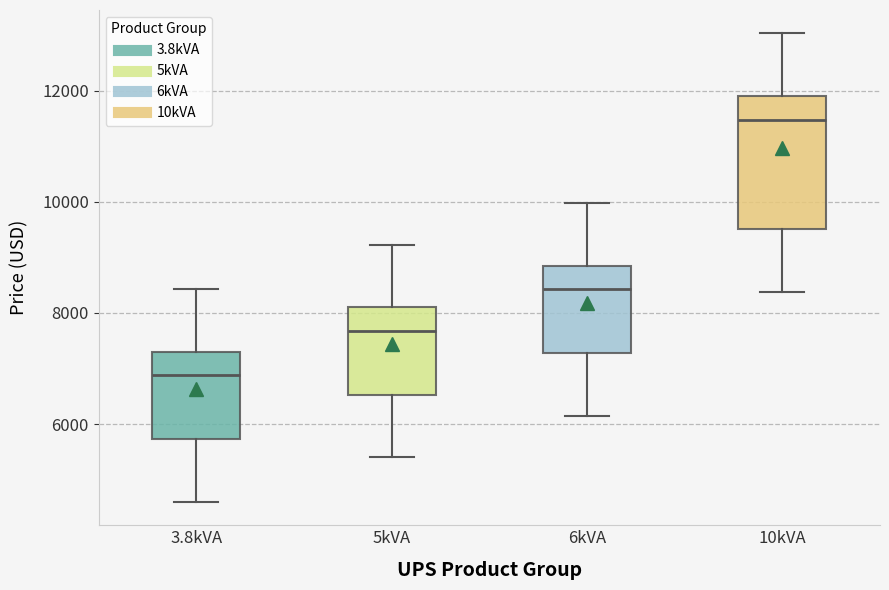

Where does the upper whisker of the box for 3.8kVA end on the y-axis? The values are not printed on the chart, so give them approximately, as read against the axis.

8400